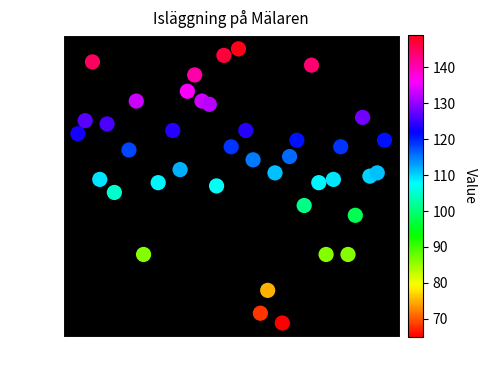

What is the range of Y values (max minus min)?

84